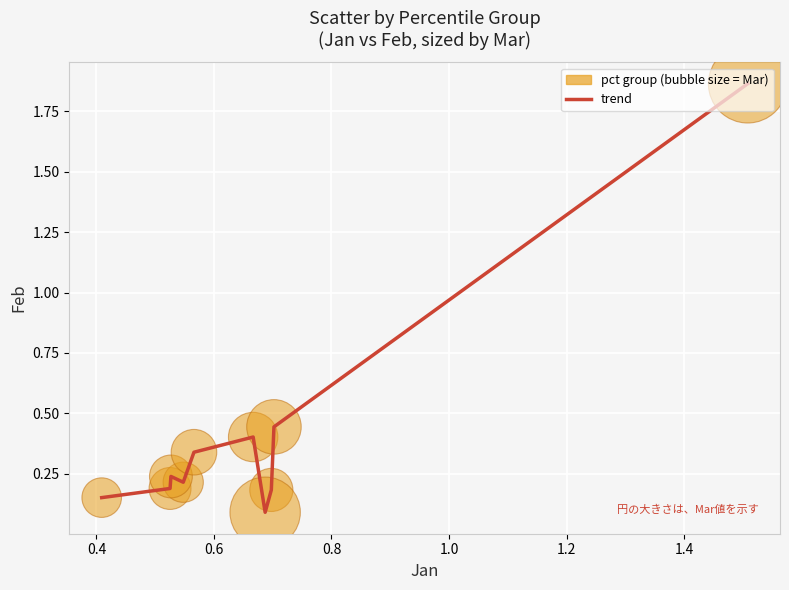

What is the difference between the maximum and minimum values?

1.8